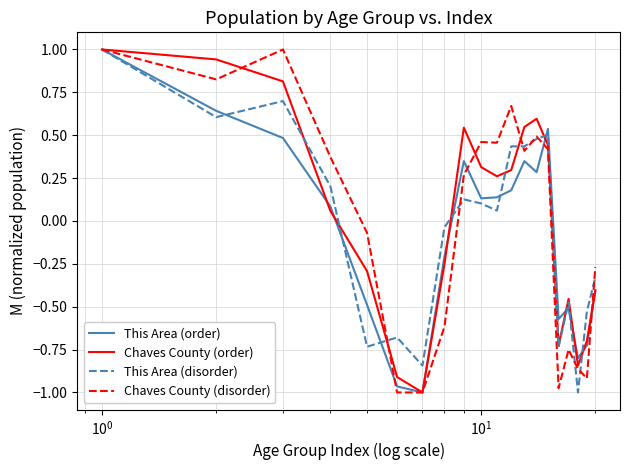

What is the maximum value for This Area (disorder)?

1.0